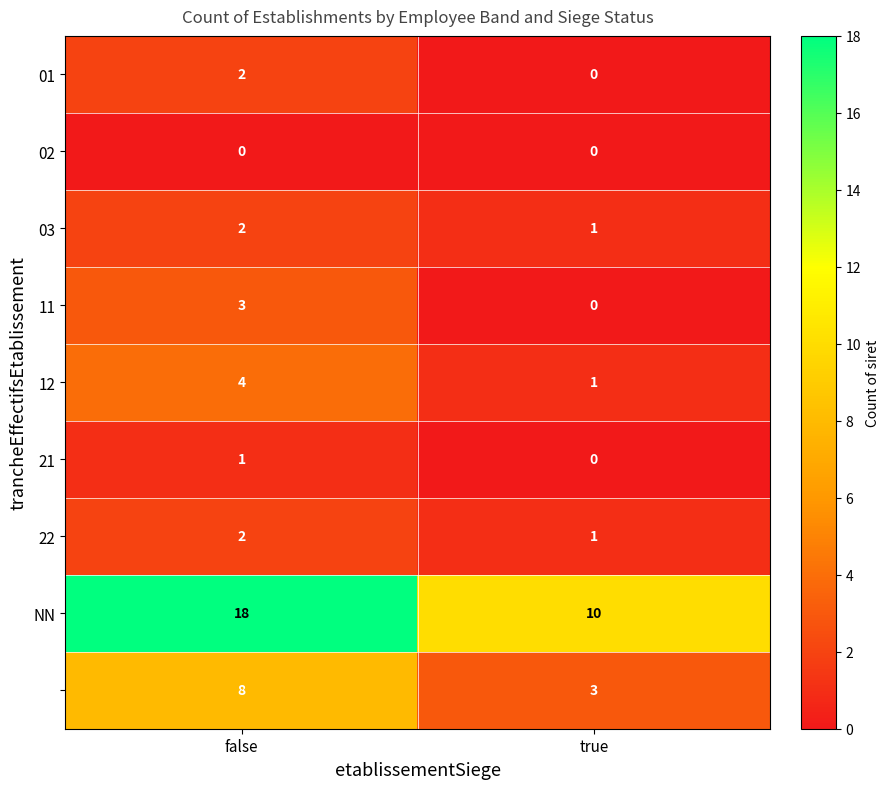

At which category is the sum across all series the highest?

false